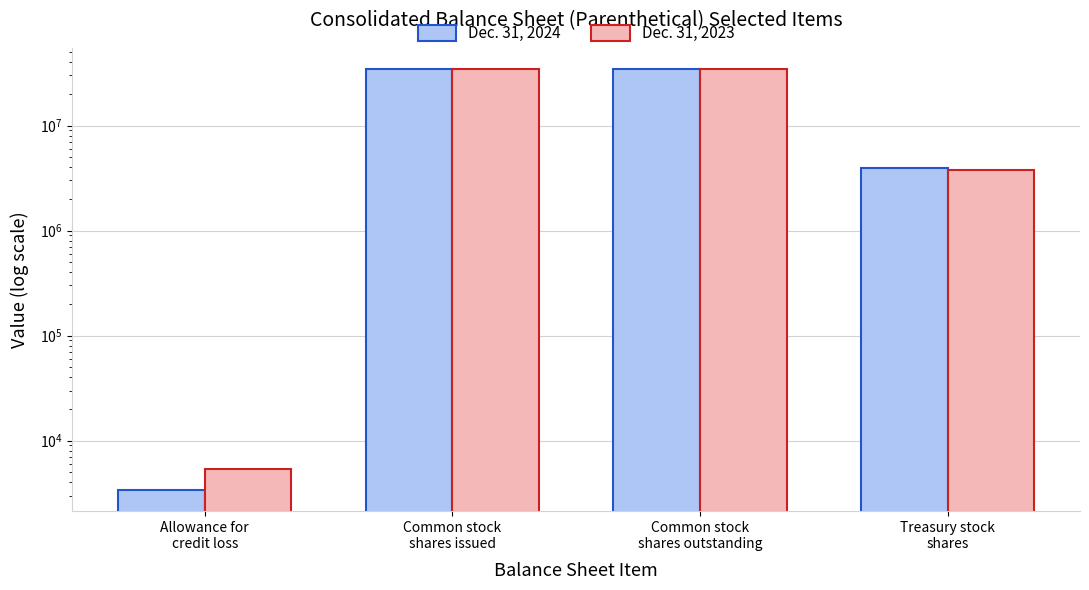

Count the Dec. 31, 2024 values in the range 3960000 to 34313000.

3